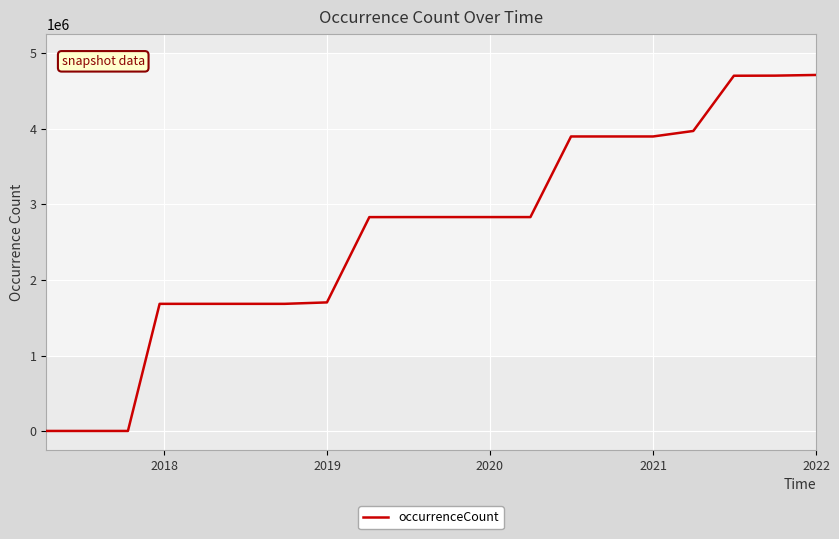

What is the greatest value displayed?

4708884